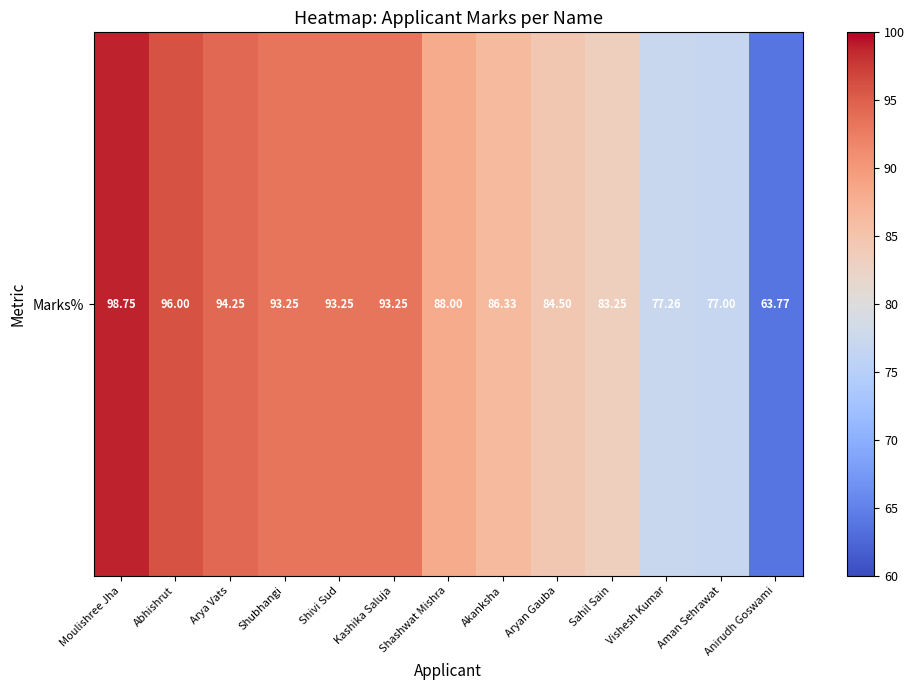

Which has a higher value, Vishesh Kumar or Shubhangi?

Shubhangi